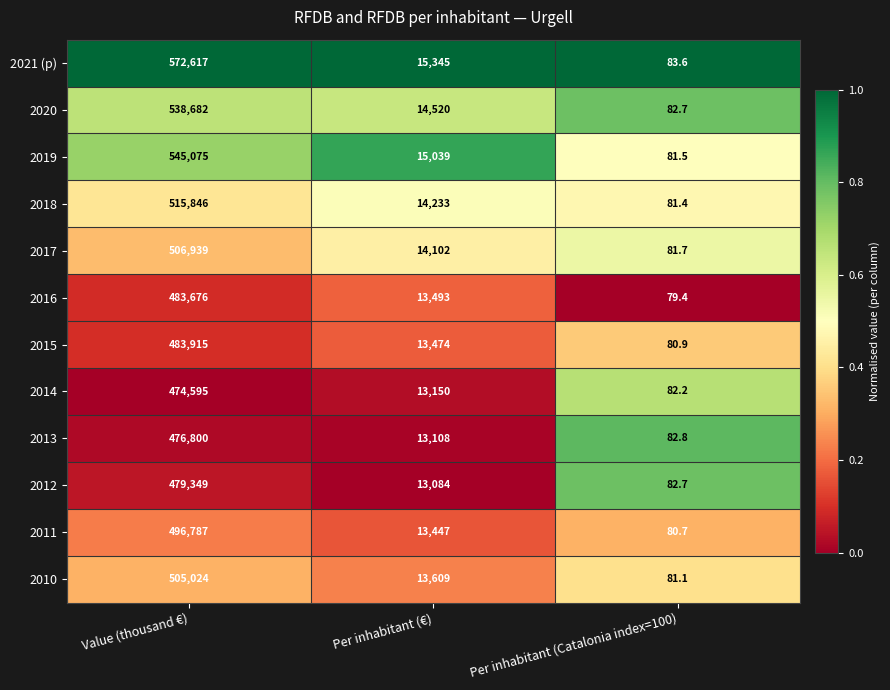

Which series has the largest total across all categories?

2021 (p)